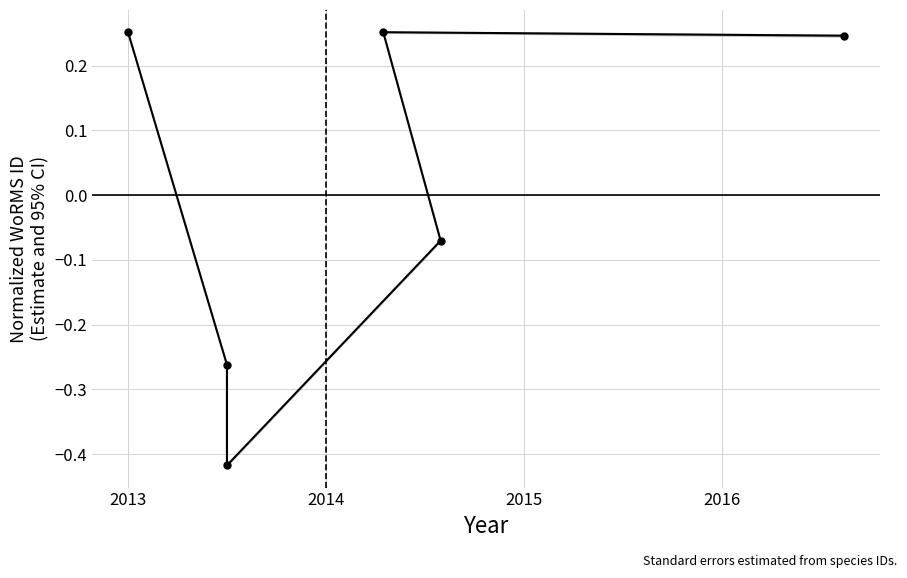

Where is the data nearest to the value 0?

2015